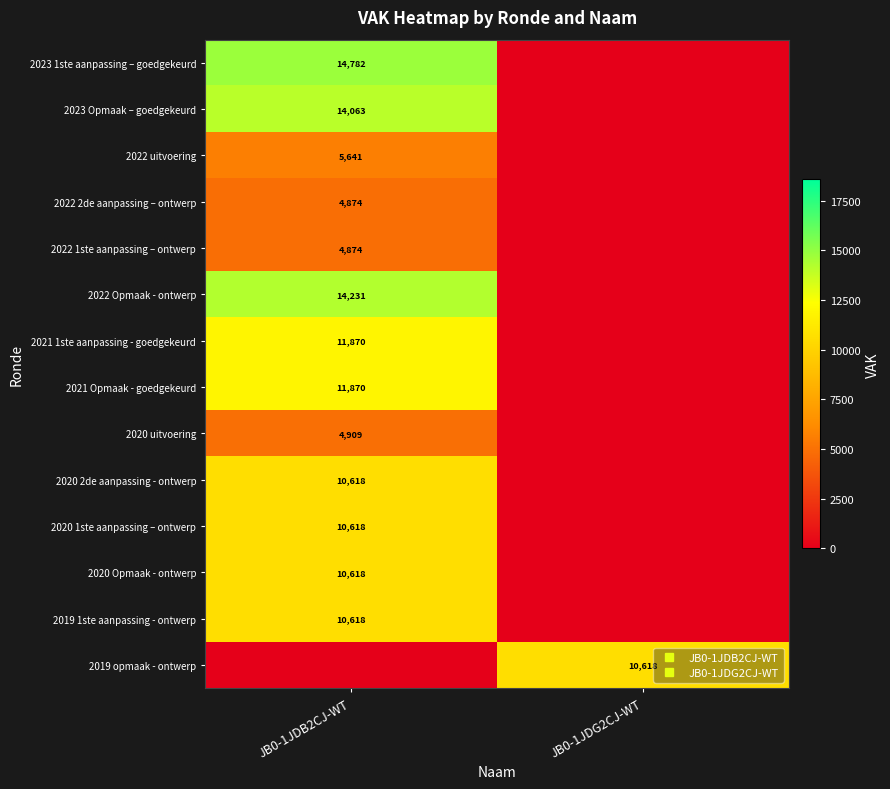

List the labels in order of 2020 2de aanpassing - ontwerp value, largest first.

JB0-1JDB2CJ-WT, JB0-1JDG2CJ-WT